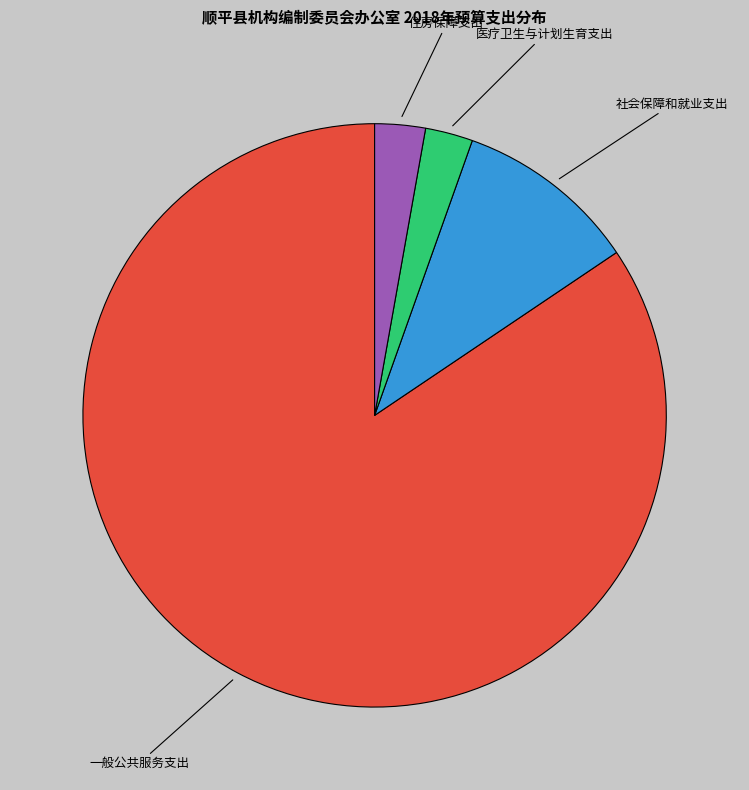

The 一般公共服务支出 slice represents 84% of the pie. True or false?

True